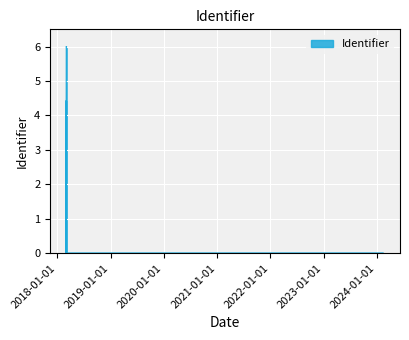

Is it true that the value at 2018-03-03 11:55:13 is 6.0?

True